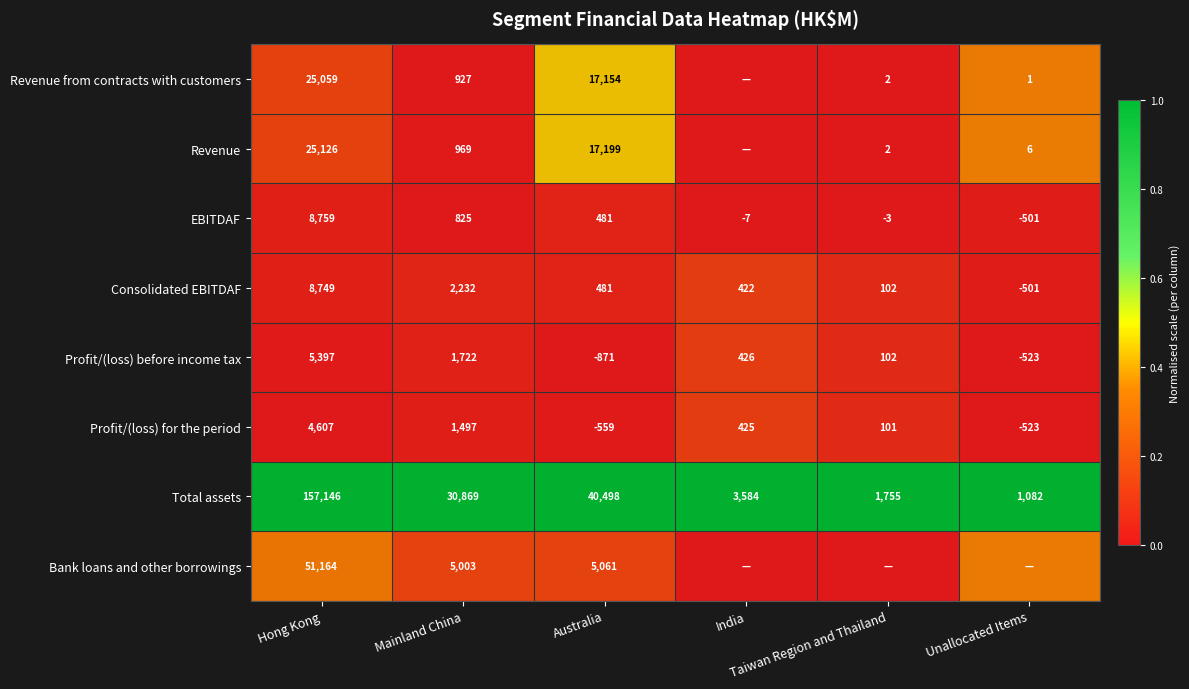

At how many categories does at least one series exceed 0?

6